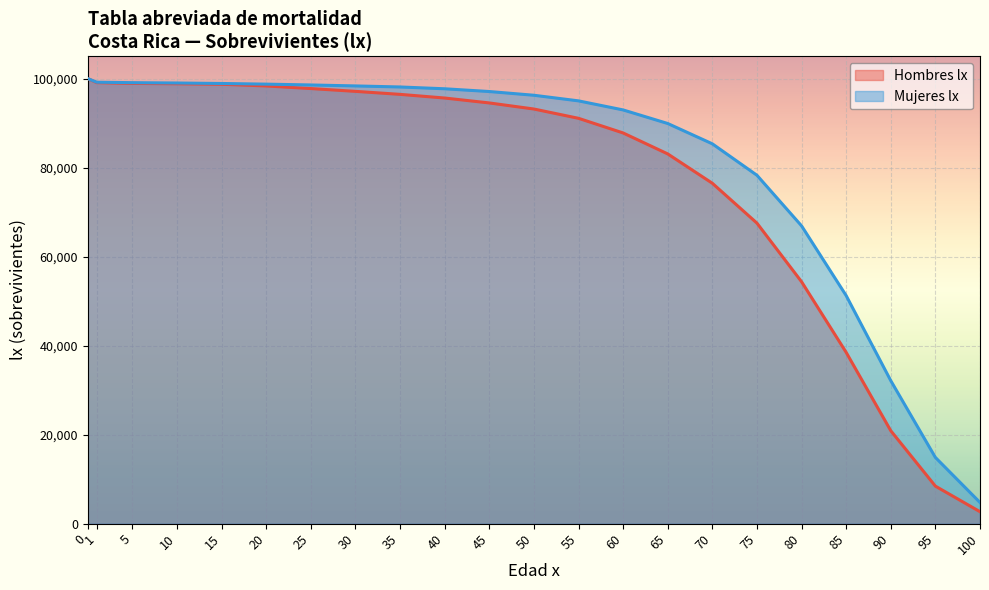

What are all the series names shown in the legend?

Hombres lx, Mujeres lx